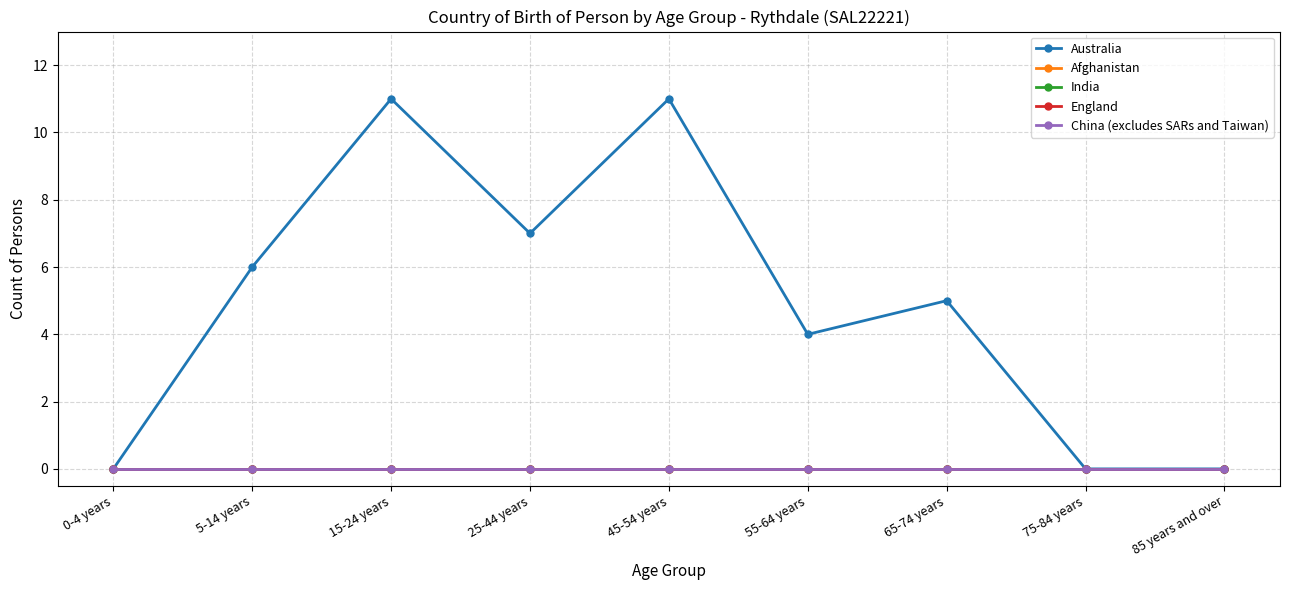

Is this an area chart (filled region under the line)?

No